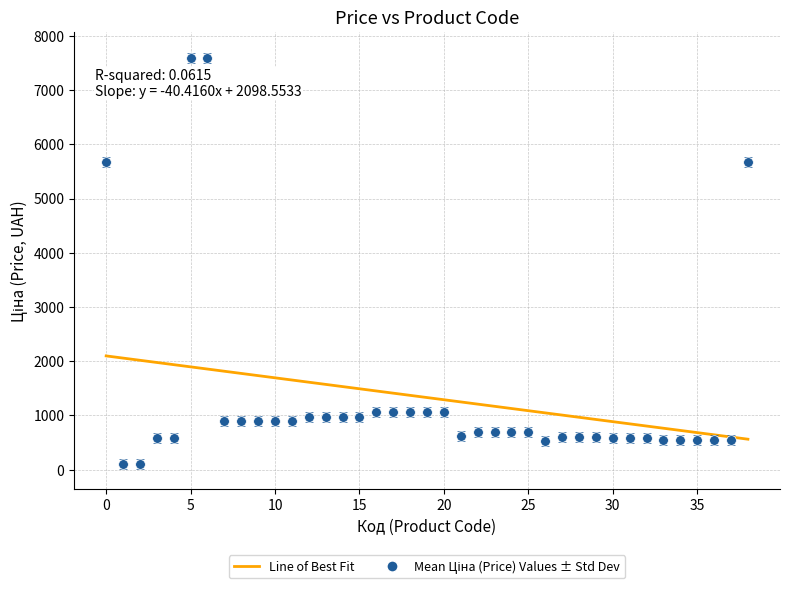

What is the minimum value for Line of Best Fit?

562.7